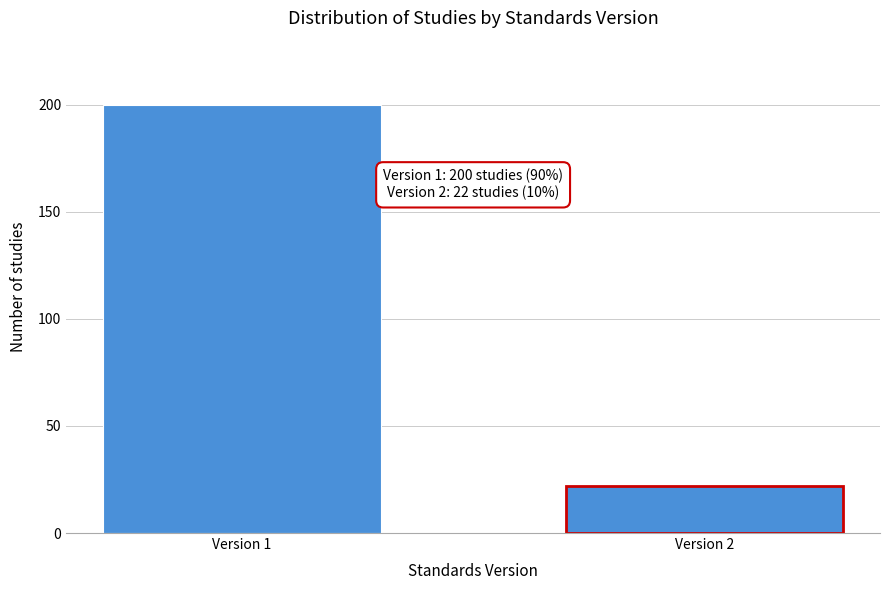

Reading left to right, transcribe all the data shown in this chart.

200	22